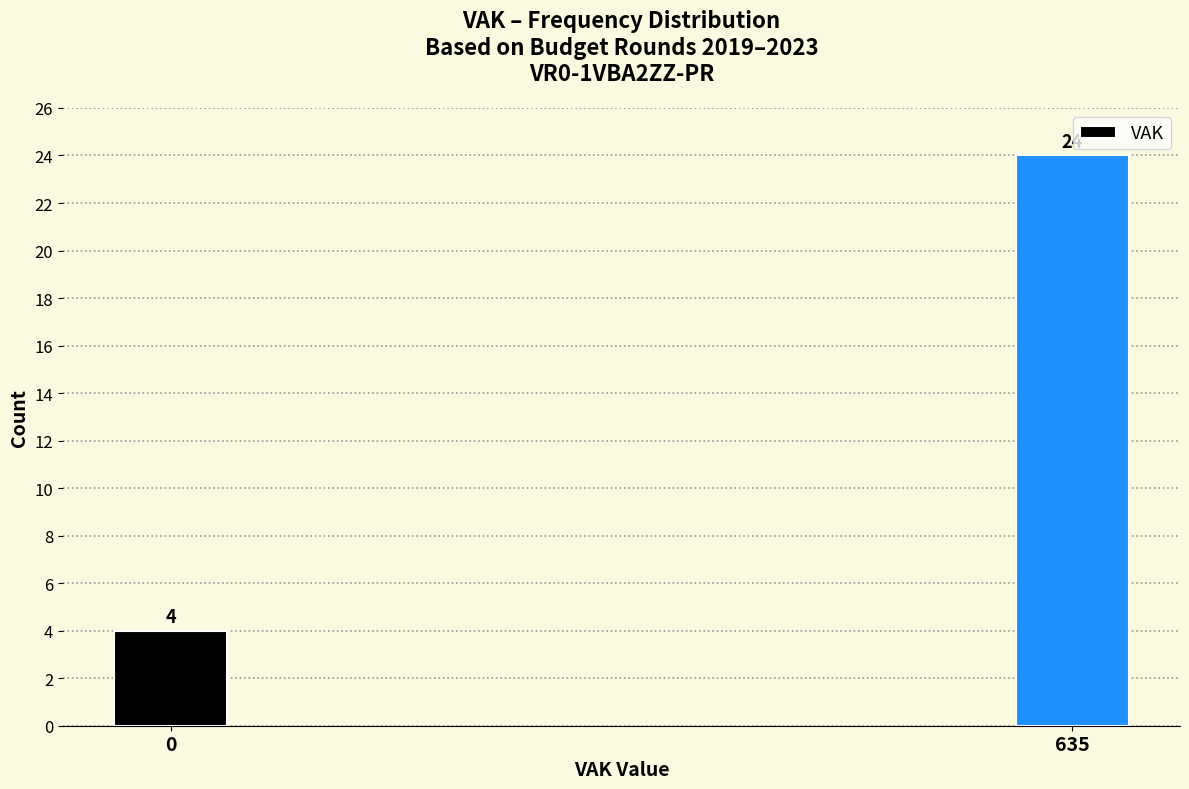

Reading left to right, list all the values displayed in this chart.

4	24